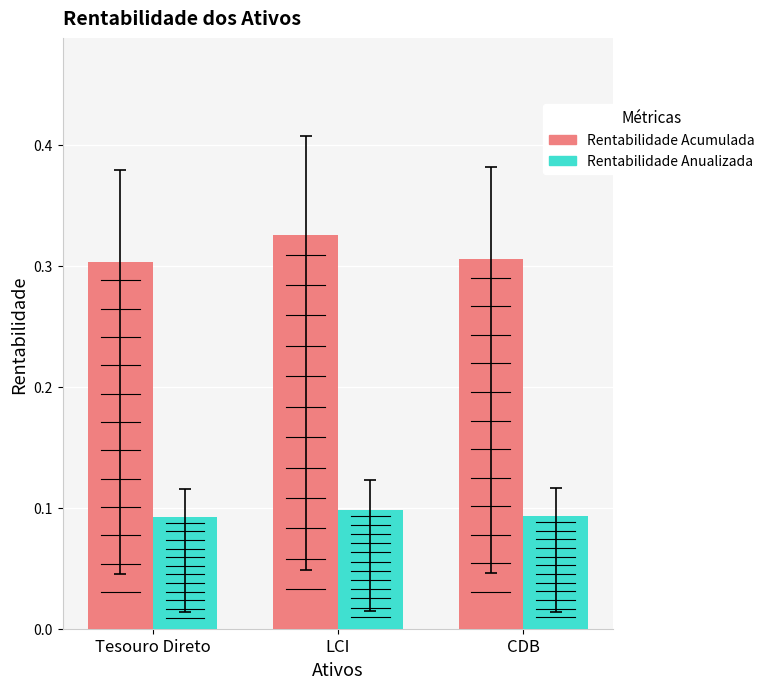

What position from the left is LCI?

2